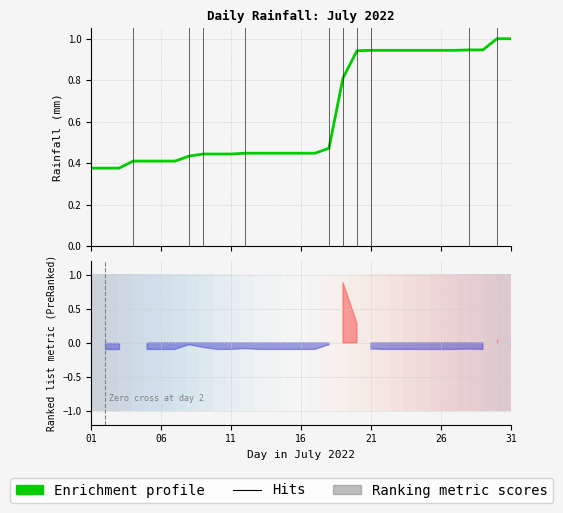

True or false: Enrichment profile has a value of 1.2 at 28.

False